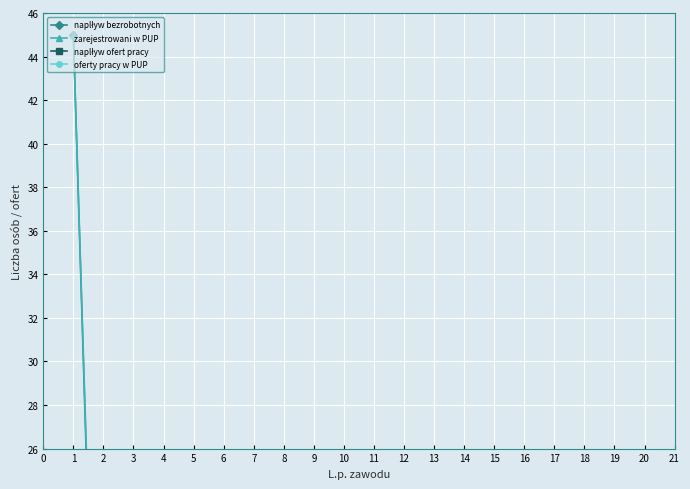

List the labels in order of naplływ bezrobotnych value, smallest first.

1, 2, 5, 6, 11, 12, 18, 4, 8, 10, 13, 14, 15, 17, 19, 3, 16, 9, 7, 0